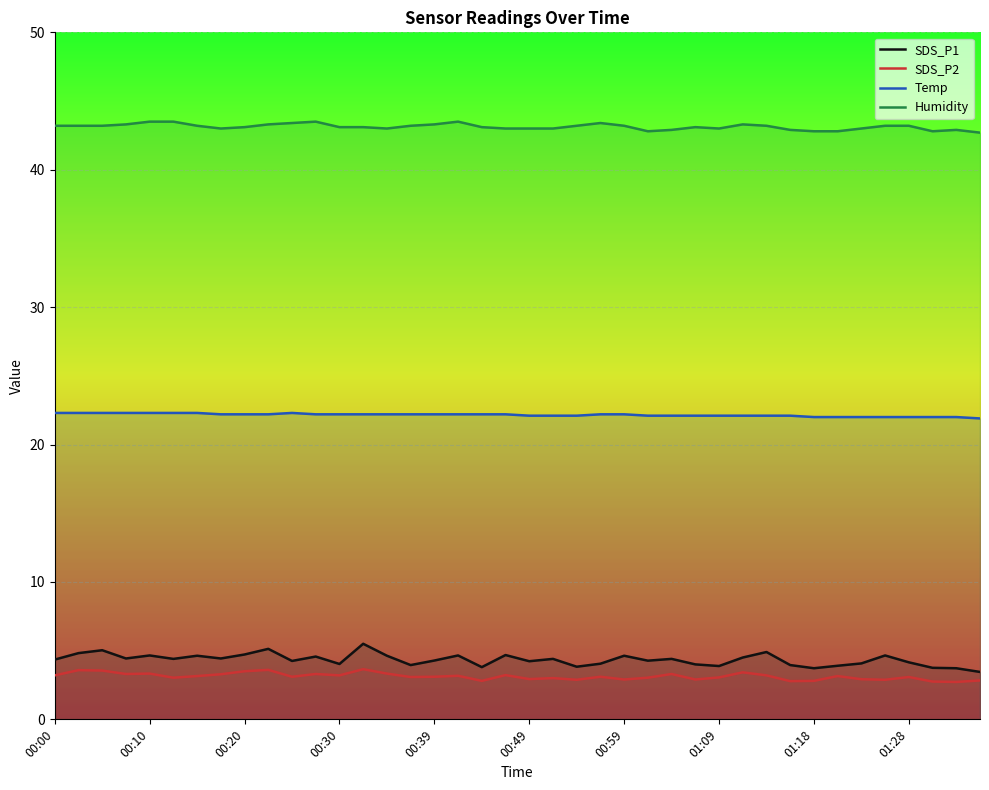

True or false: SDS_P2 and Humidity intersect in this chart.

False